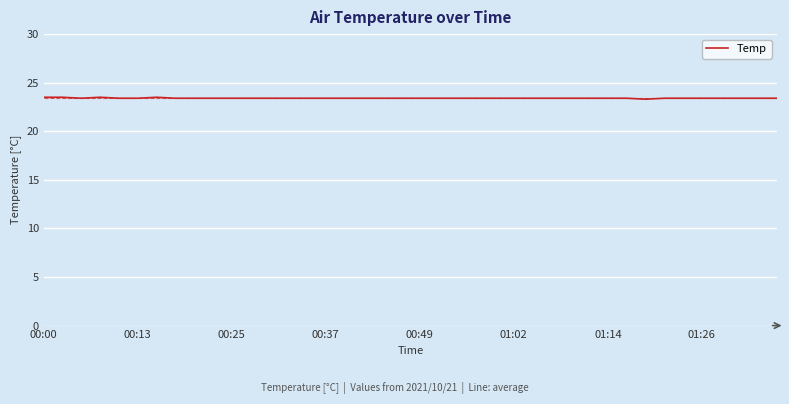

True or false: the data has more than 0 interior local peaks.

True